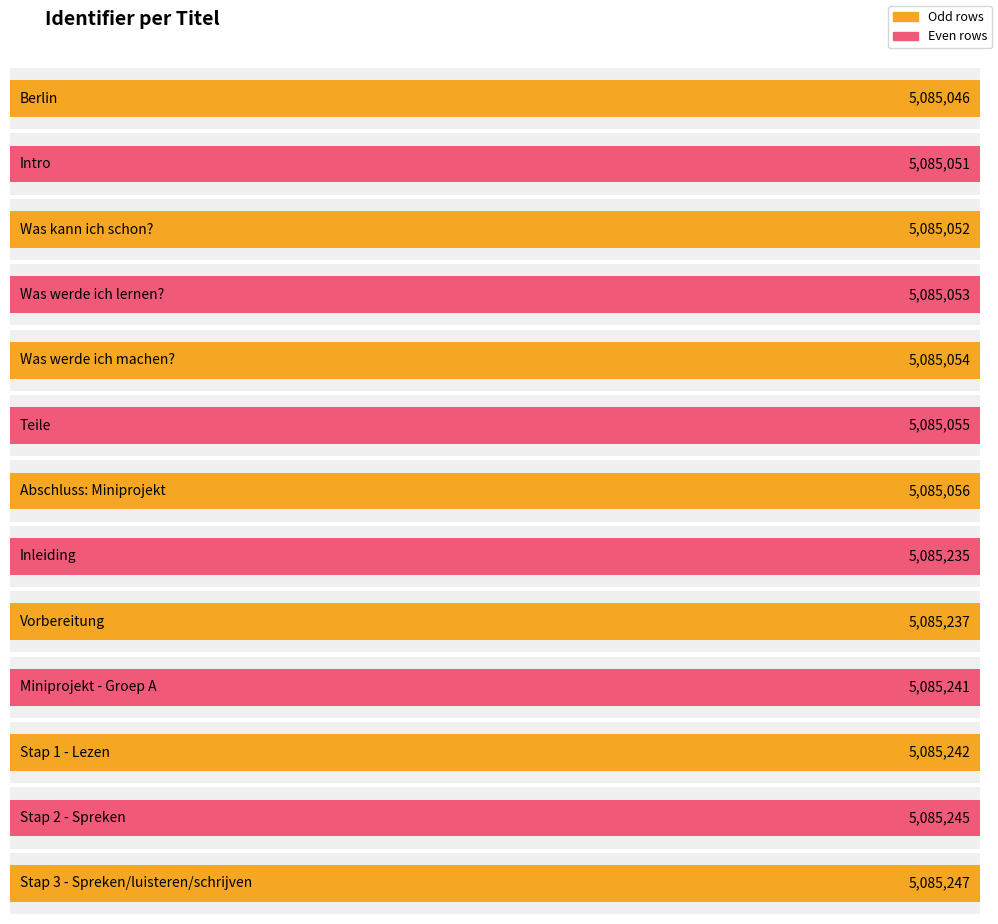

List the labels in order of value, smallest first.

Berlin, Intro, Was kann ich schon?, Was werde ich lernen?, Was werde ich machen?, Teile, Abschluss: Miniprojekt, Inleiding, Vorbereitung, Miniprojekt - Groep A, Stap 1 - Lezen, Stap 2 - Spreken, Stap 3 - Spreken/luisteren/schrijven